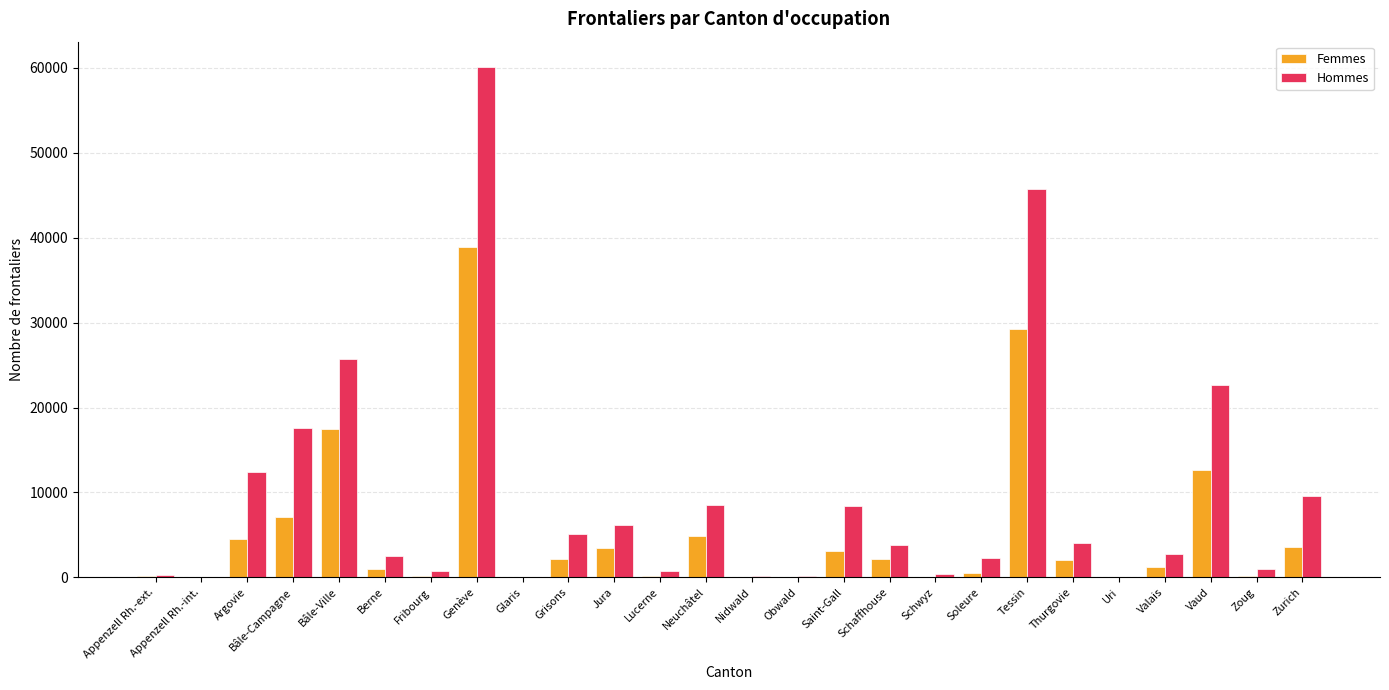

What is the total value across all series at Zurich?

13211